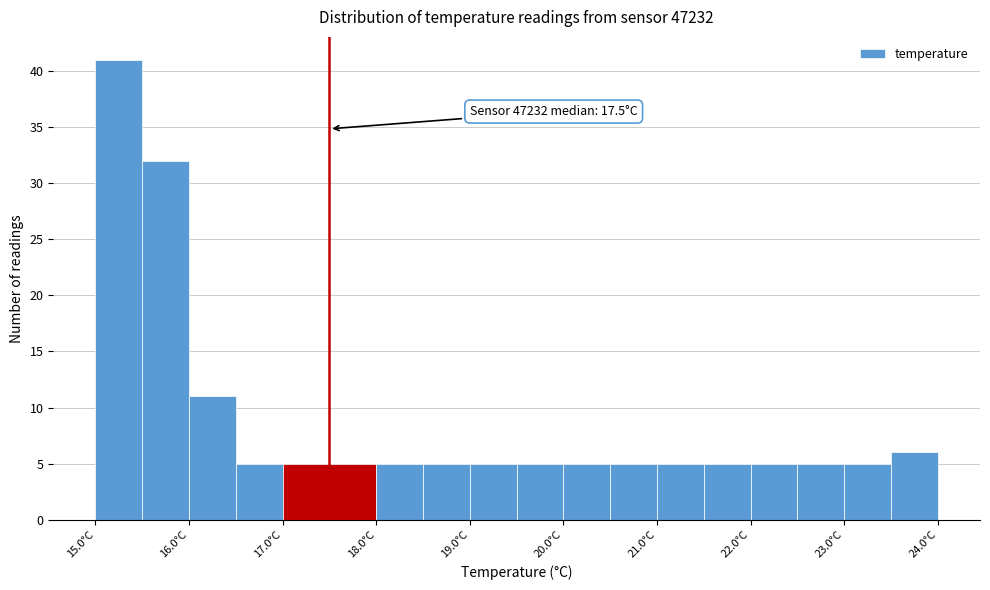

Over which range of the x-axis is the bar tallest?

15.0 to 15.5